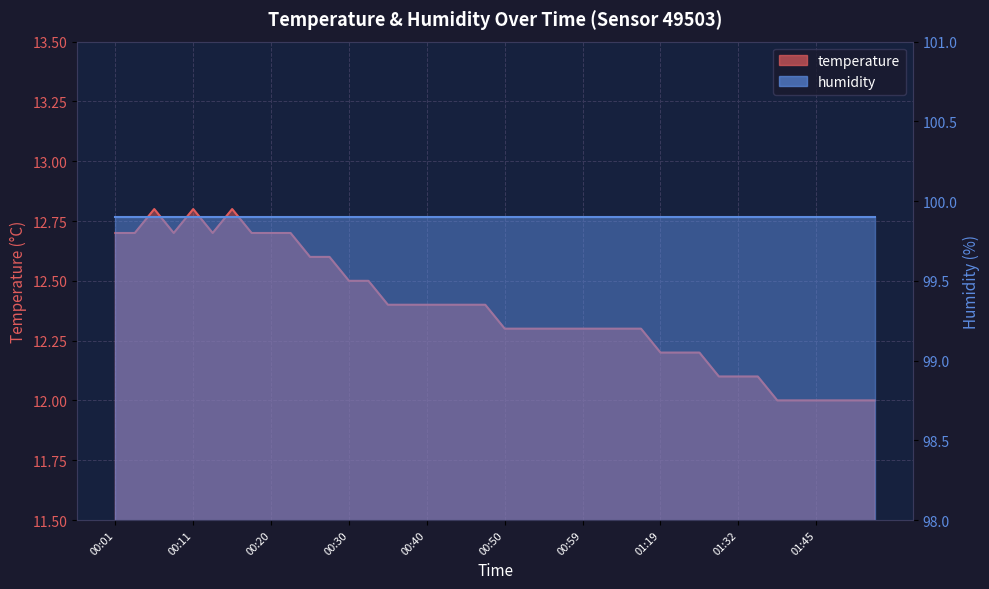

List the labels in order of value, largest first.

00:06, 00:11, 00:16, 00:01, 00:03, 00:08, 00:13, 00:18, 00:20, 00:23, 00:25, 00:28, 00:30, 00:33, 00:35, 00:37, 00:40, 00:42, 00:45, 00:47, 00:50, 00:52, 00:54, 00:57, 00:59, 01:02, 01:04, 01:17, 01:19, 01:22, 01:24, 01:29, 01:32, 01:37, 01:40, 01:42, 01:45, 01:47, 01:50, 01:52